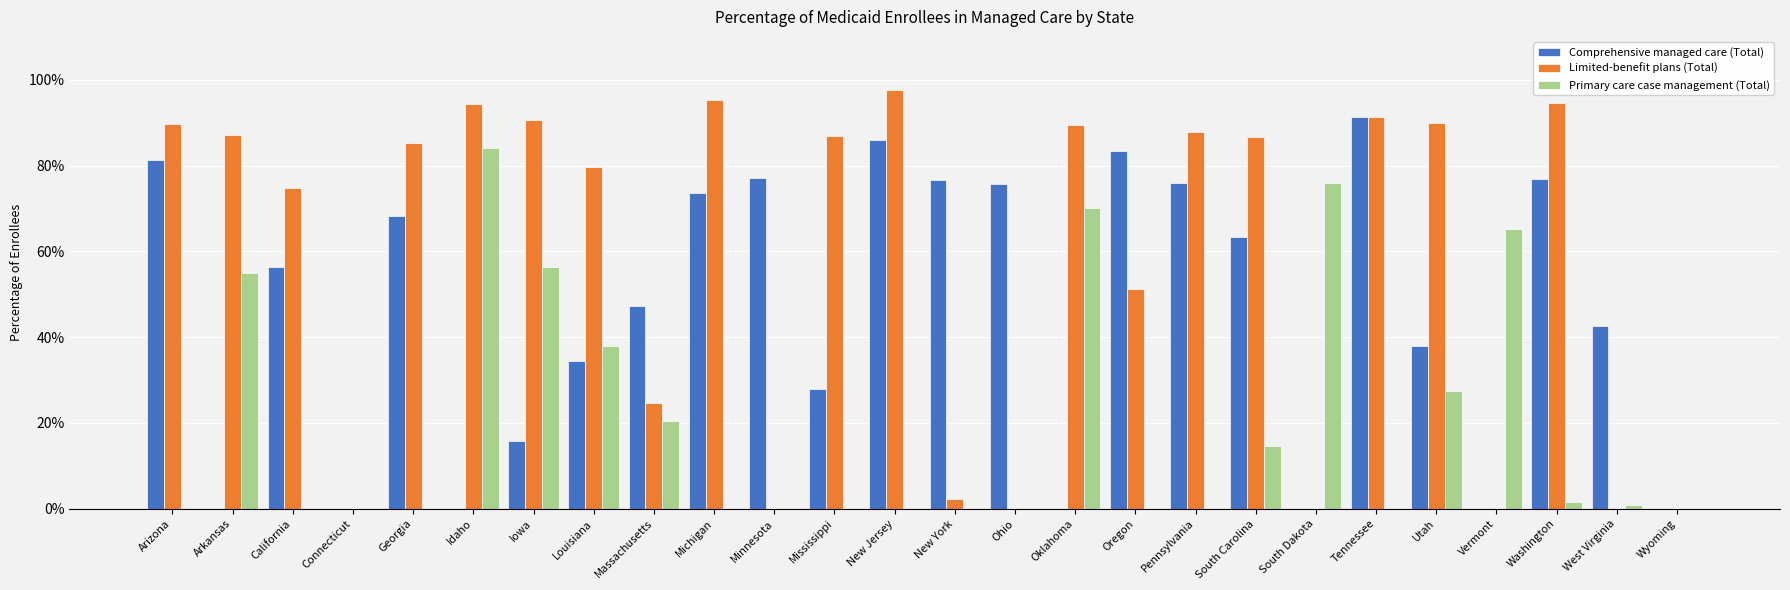

List the labels in order of Limited-benefit plans (Total) value, largest first.

New Jersey, Michigan, Washington, Idaho, Tennessee, Iowa, Utah, Arizona, Oklahoma, Pennsylvania, Arkansas, Mississippi, South Carolina, Georgia, Louisiana, California, Oregon, Massachusetts, New York, Connecticut, Minnesota, Ohio, South Dakota, Vermont, West Virginia, Wyoming